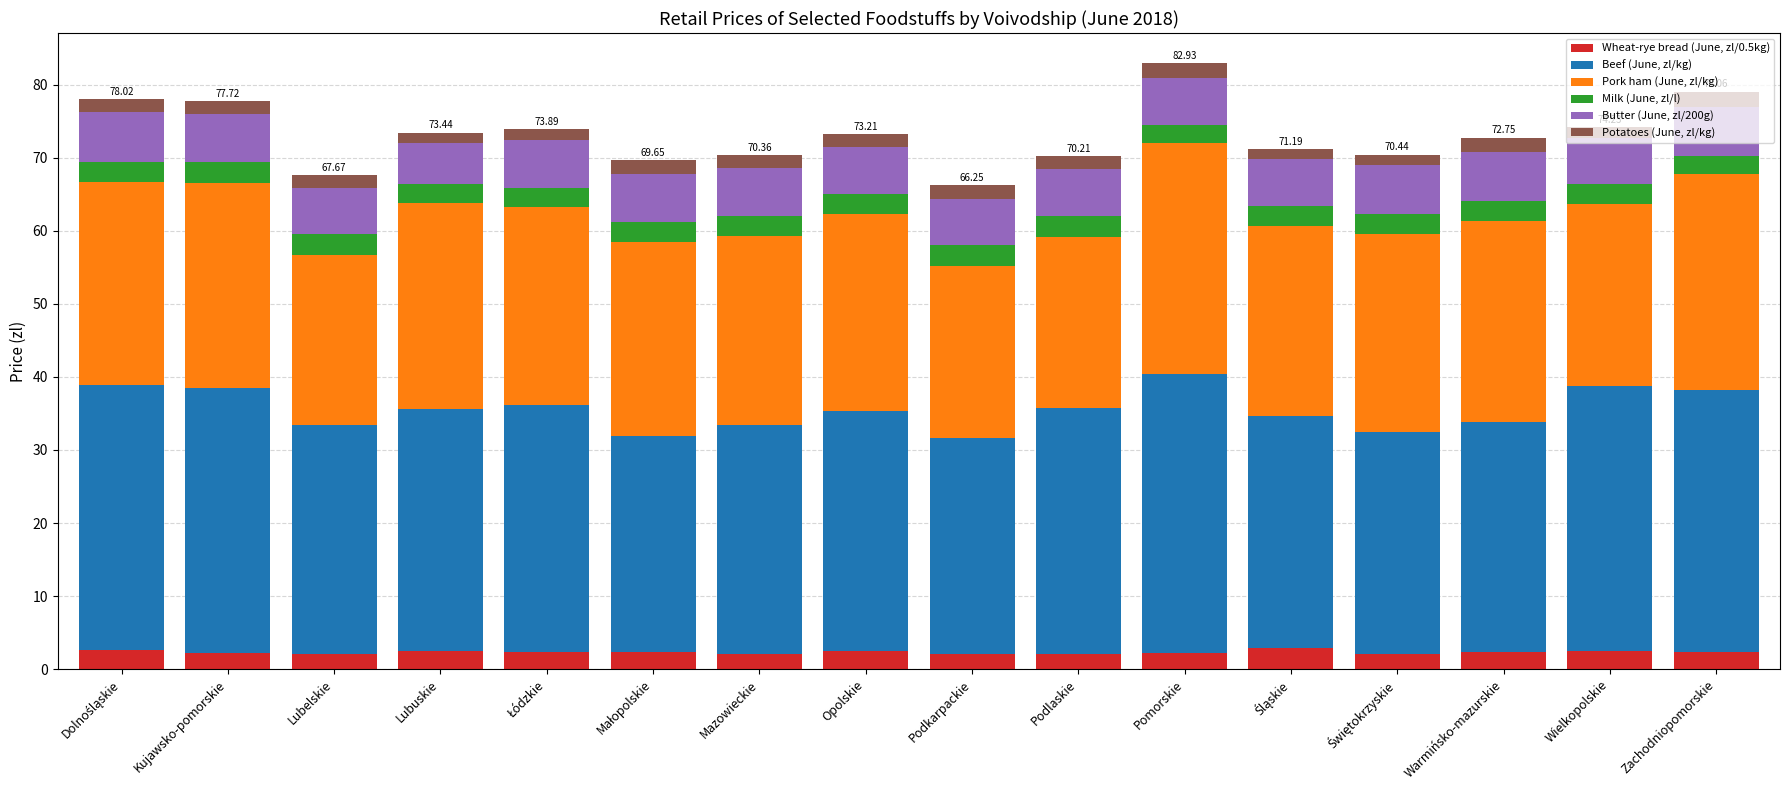

What are all the series names shown in the legend?

Wheat-rye bread (June, zl/0.5kg), Beef (June, zl/kg), Pork ham (June, zl/kg), Milk (June, zl/l), Butter (June, zl/200g), Potatoes (June, zl/kg)